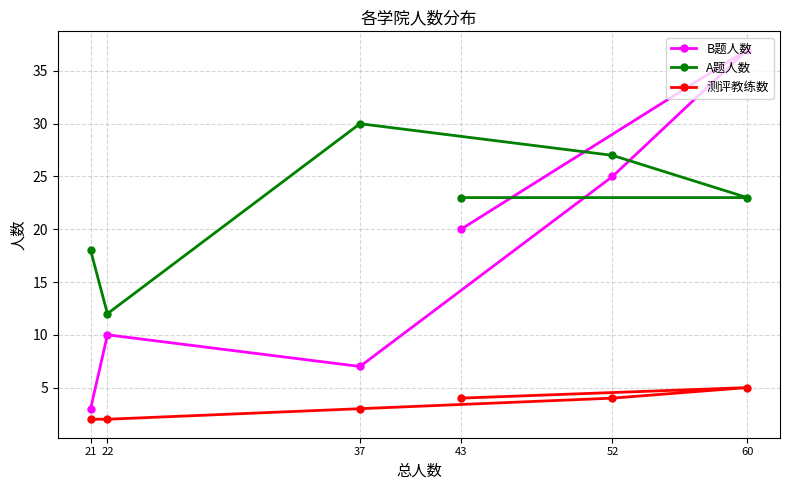

Rank the categories by B题人数 value from highest to lowest.

60, 52, 43, 22, 37, 21